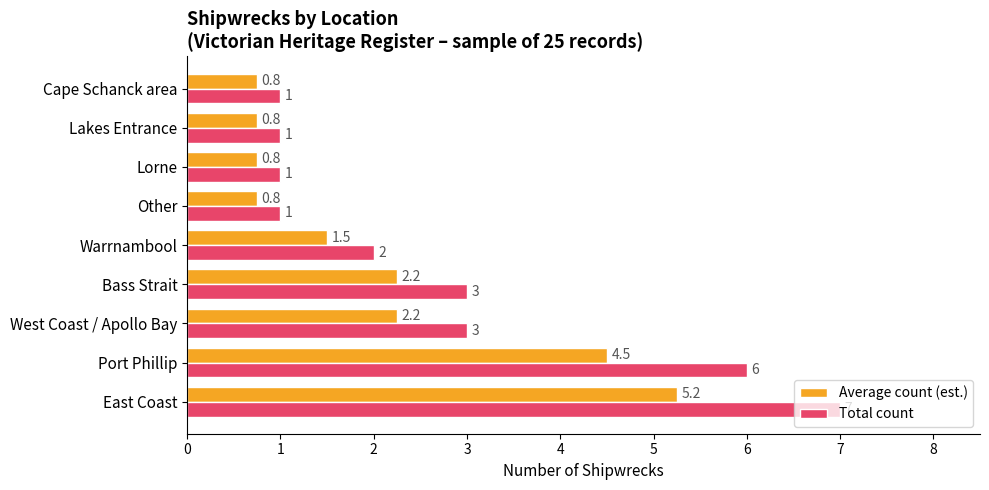

Which series has the largest range (max minus min)?

Total count